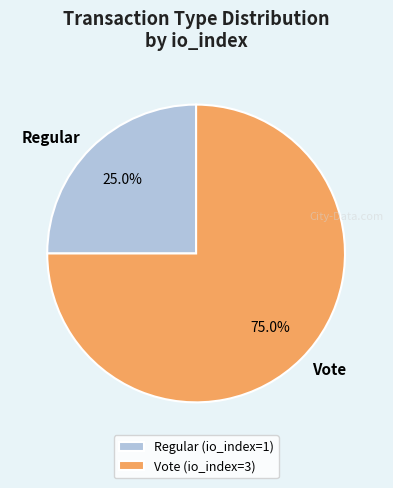

Is it true that Vote is 90% of the pie?

False